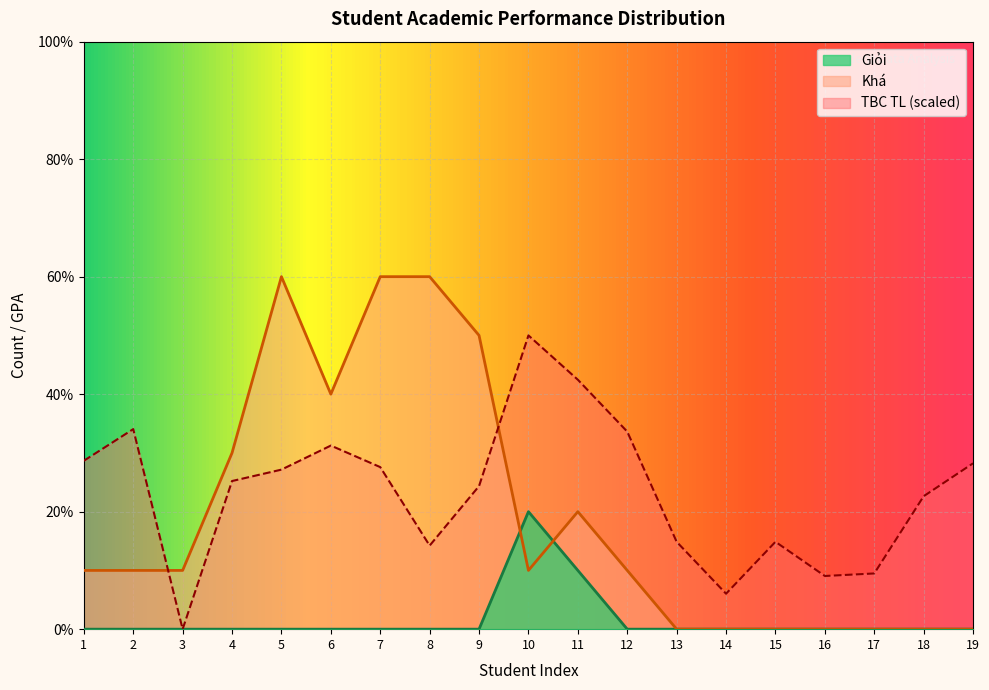

Between 6 and 12, which is larger?

6